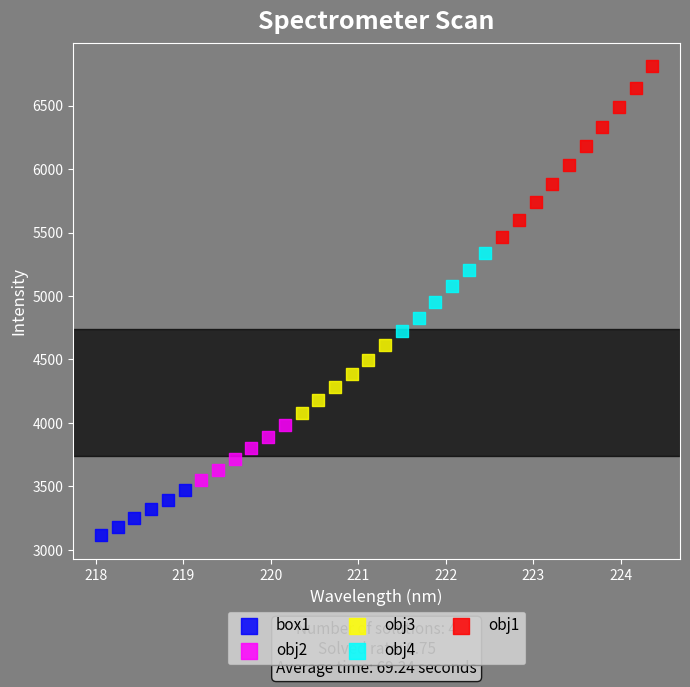

Which series has the widest spread of Y values?

obj1